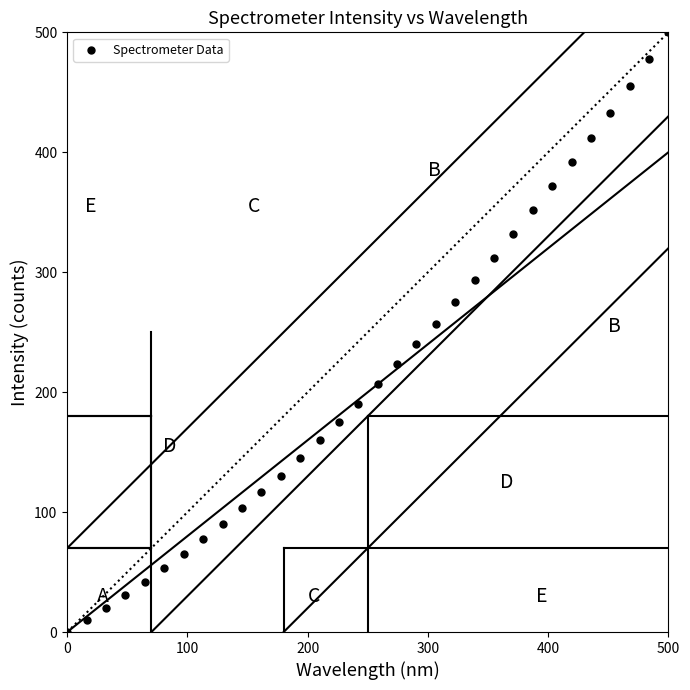

What is the range of Y values (max minus min)?

500.0